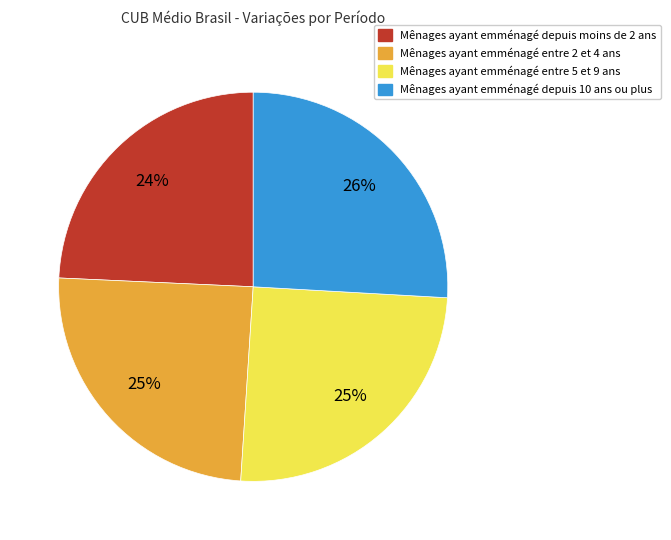

To the nearest percent, what portion does Mênages ayant emménagé depuis 10 ans ou plus represent?

26%